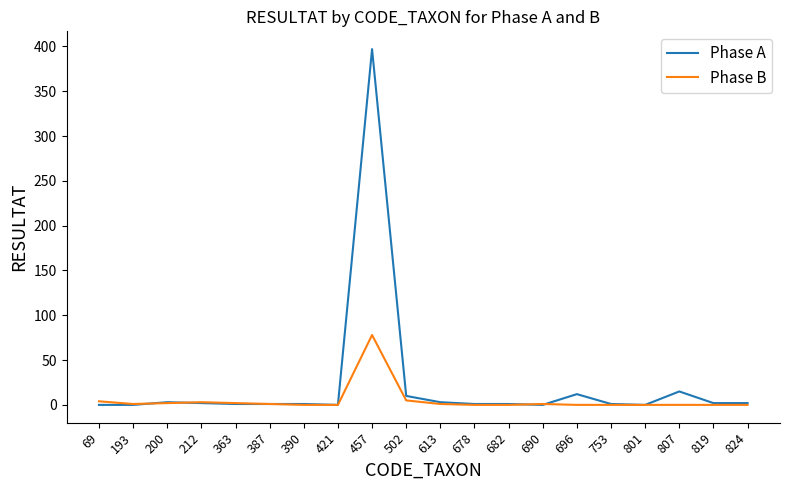

The Phase A series shows 137 at 457. True or false?

False